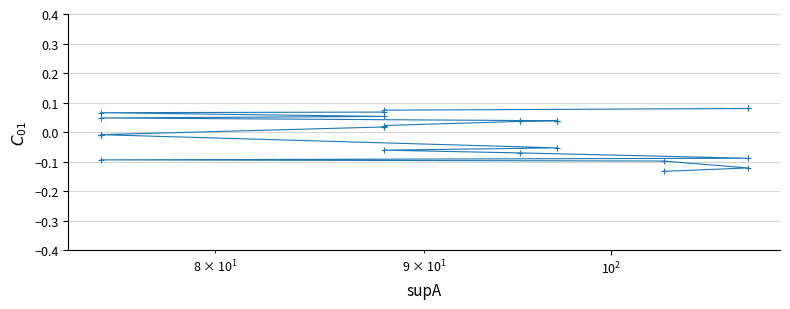

How many data points does each series have?

27